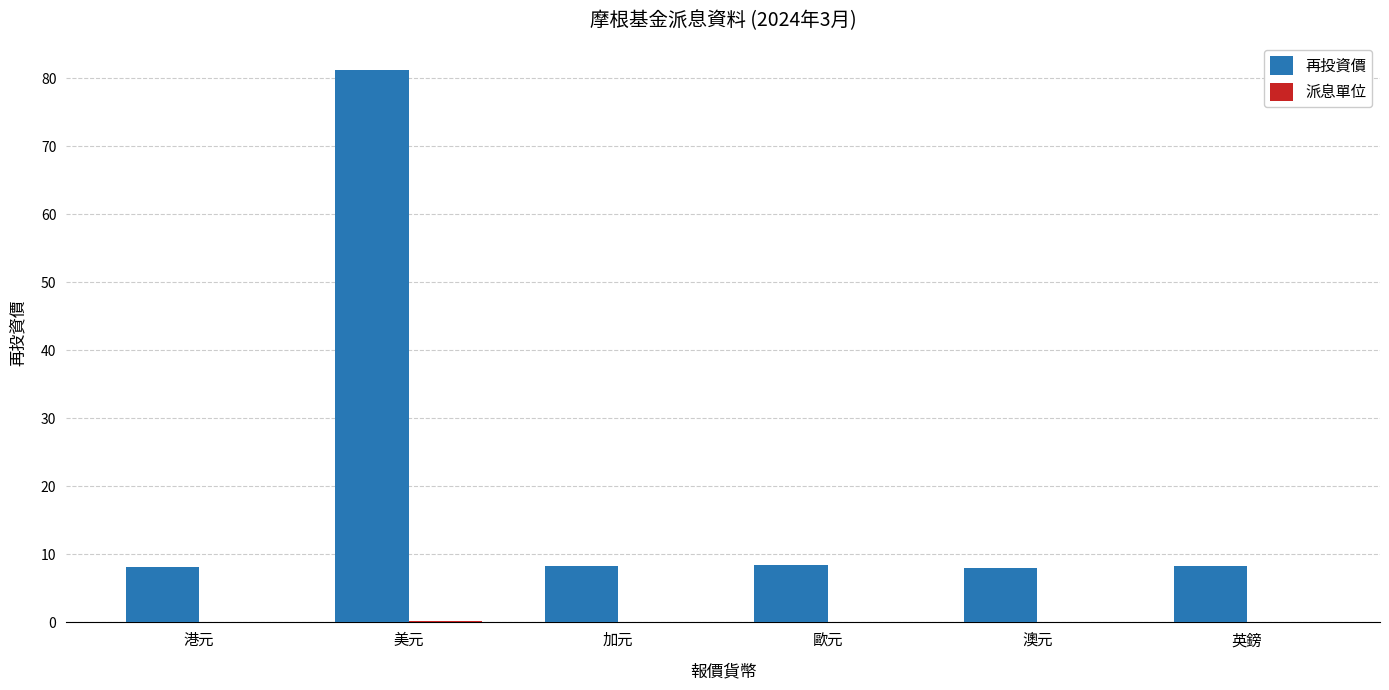

Which series has the largest total across all categories?

再投資價